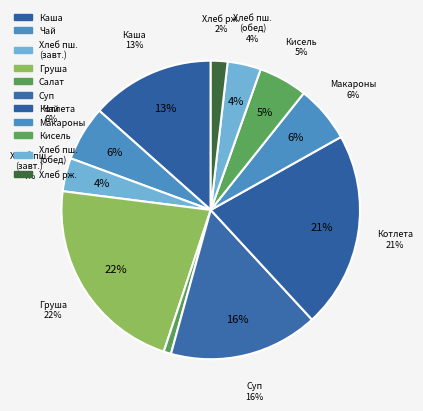

What is the total percentage of Хлеб пшеничный (завтрак) and Чай с молоком и сахаром?

9.6%